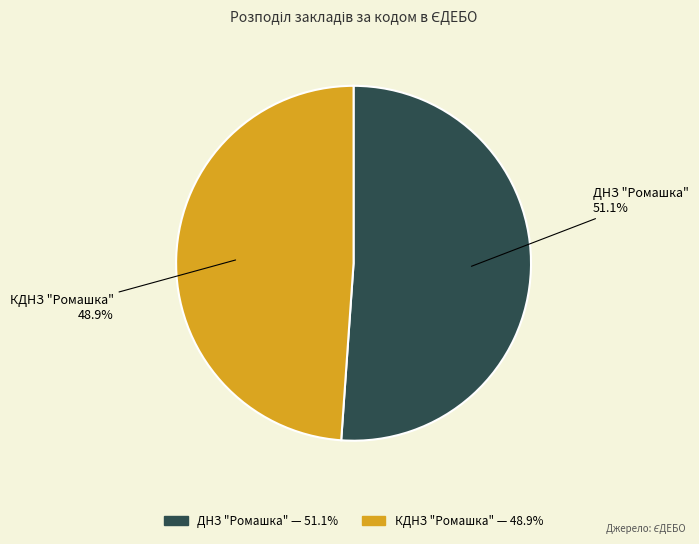

What percentage is the КДНЗ "Ромашка" slice, to the nearest percent?

49%